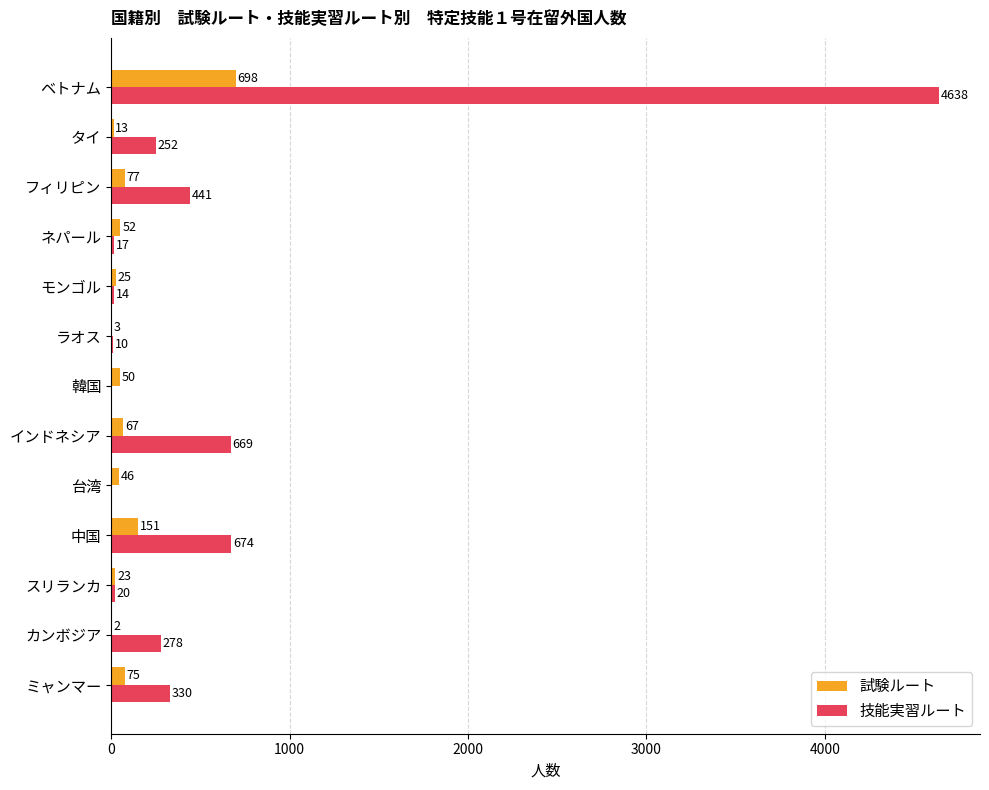

Which category has the highest value in the 技能実習ルート series?

ベトナム